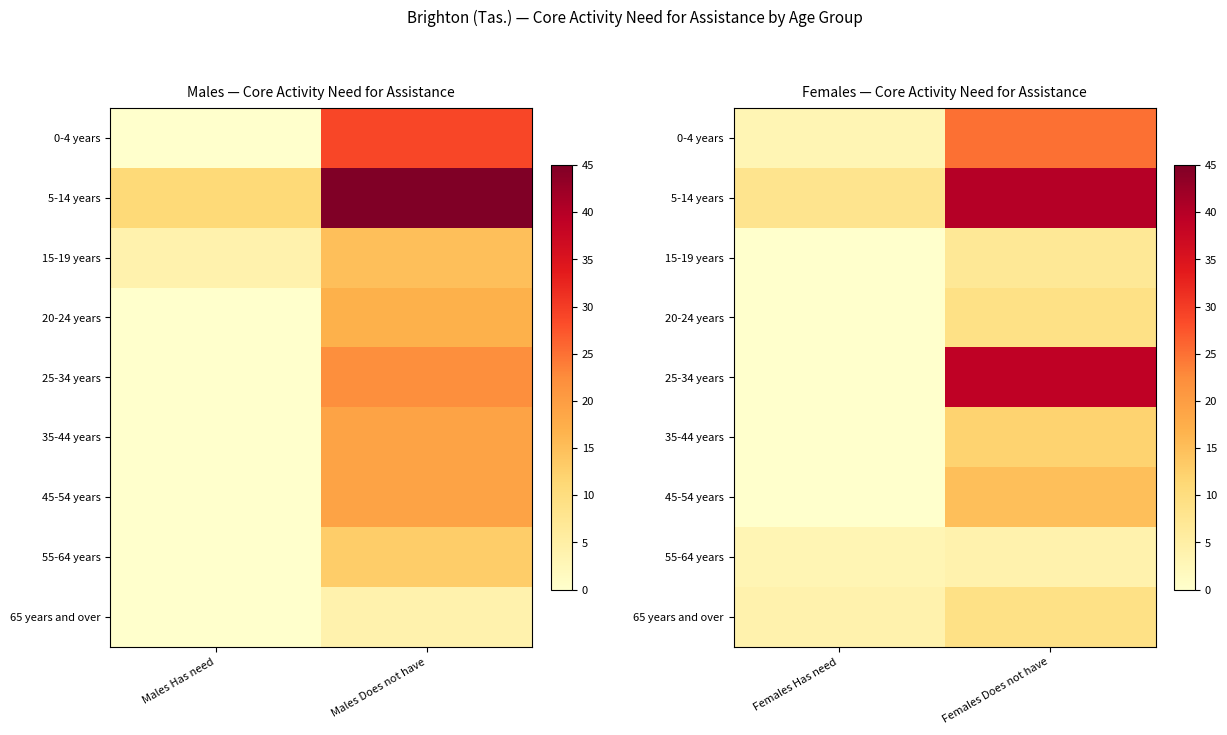

At how many categories does at least one series exceed 35?

1